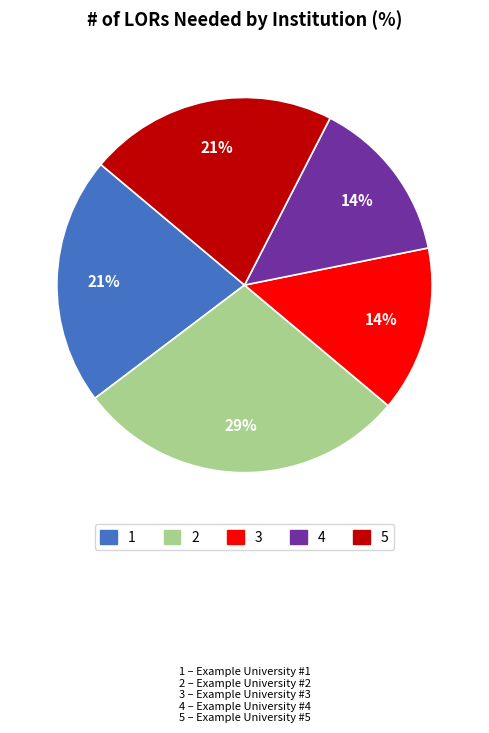

Is there a majority slice in this chart?

No